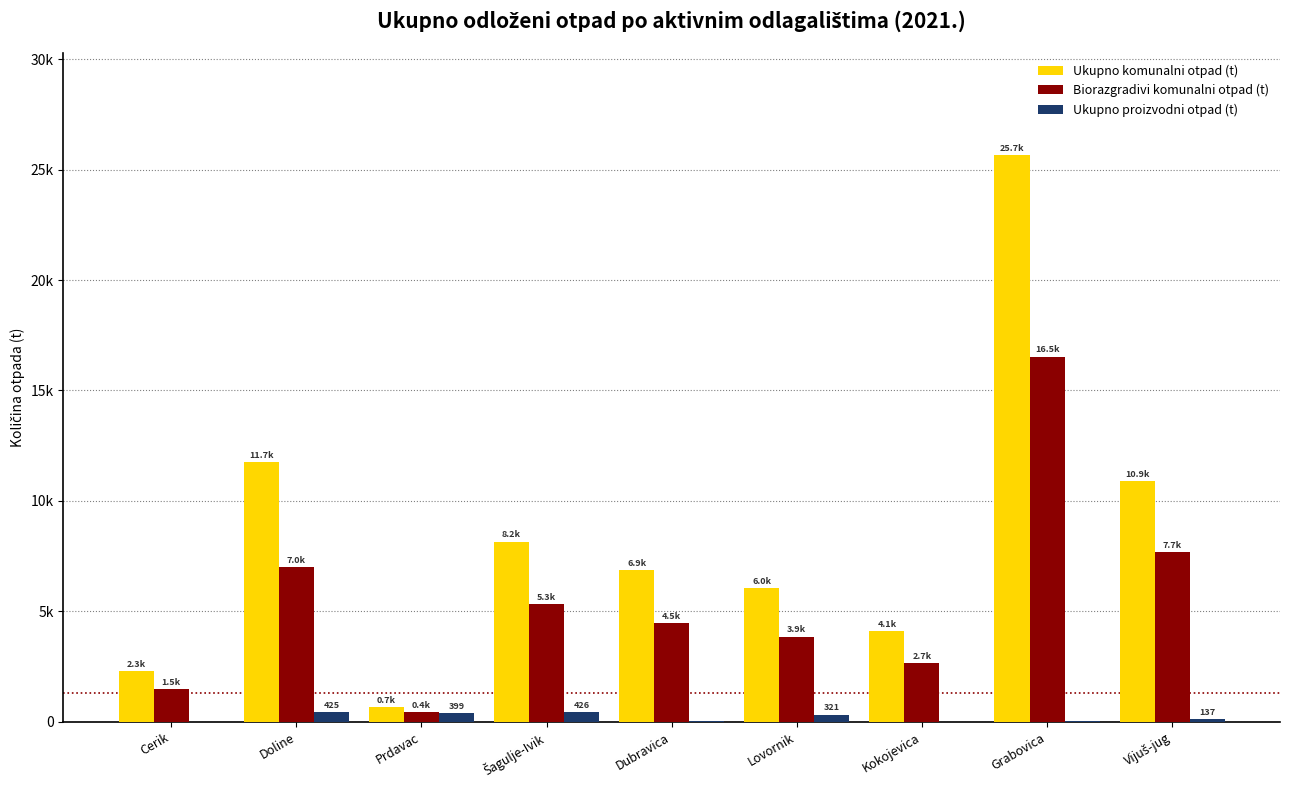

Rank the series by their maximum value, from highest to lowest.

Ukupno komunalni otpad (t), Biorazgradivi komunalni otpad (t), Ukupno proizvodni otpad (t)